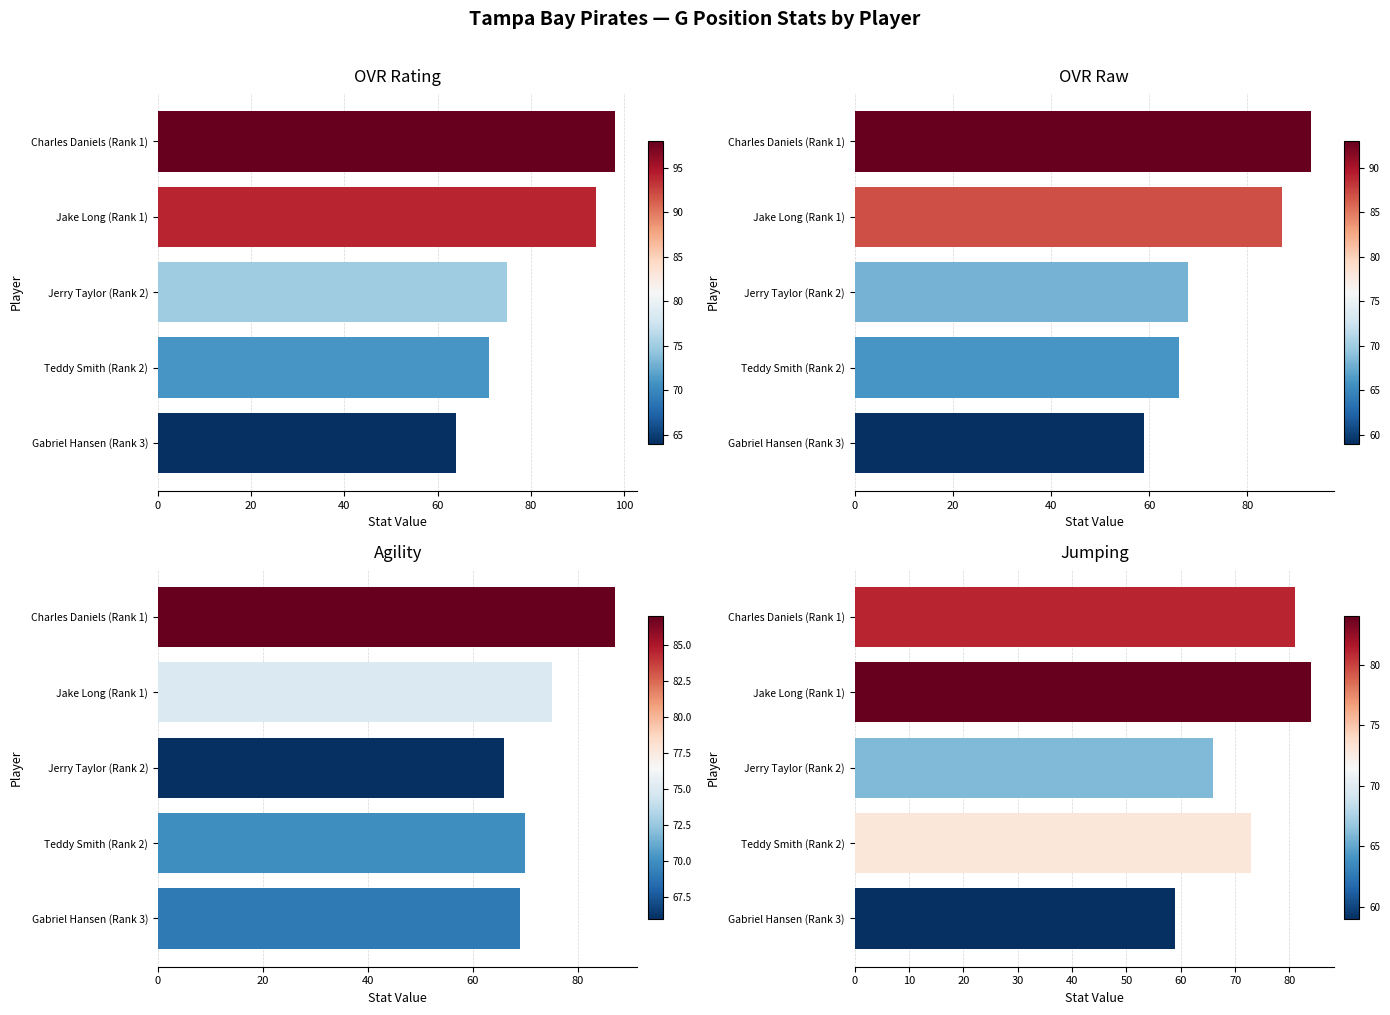

How many data points in ovr_raw are less than 68?

2